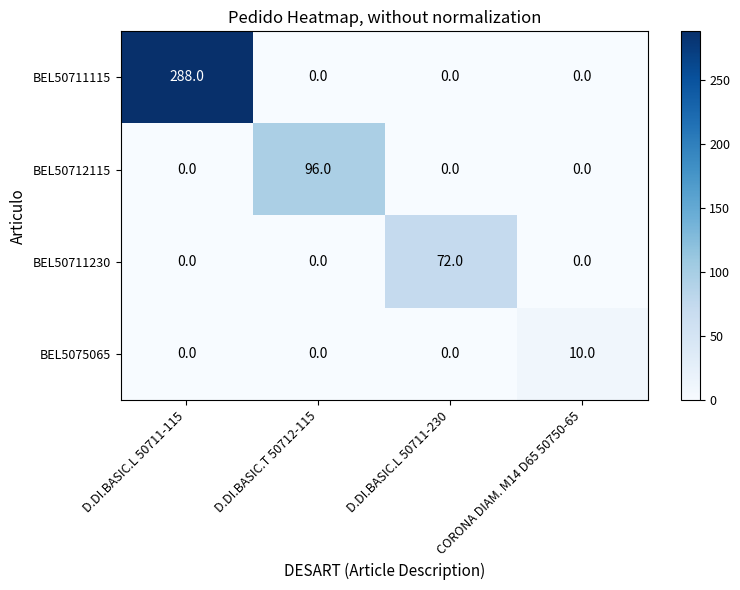

Between D.DI.BASIC.L 50711-230 and CORONA DIAM. M14 D65 50750-65, which series saw the biggest shift?

BEL50711230